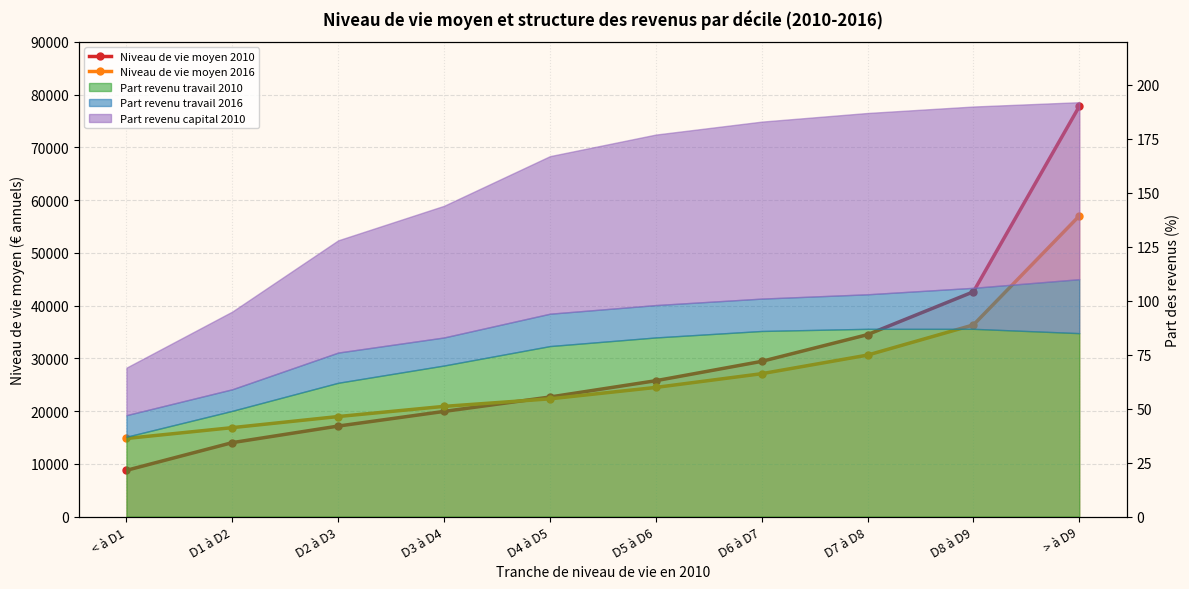

What position from the right is D1 à D2?

9